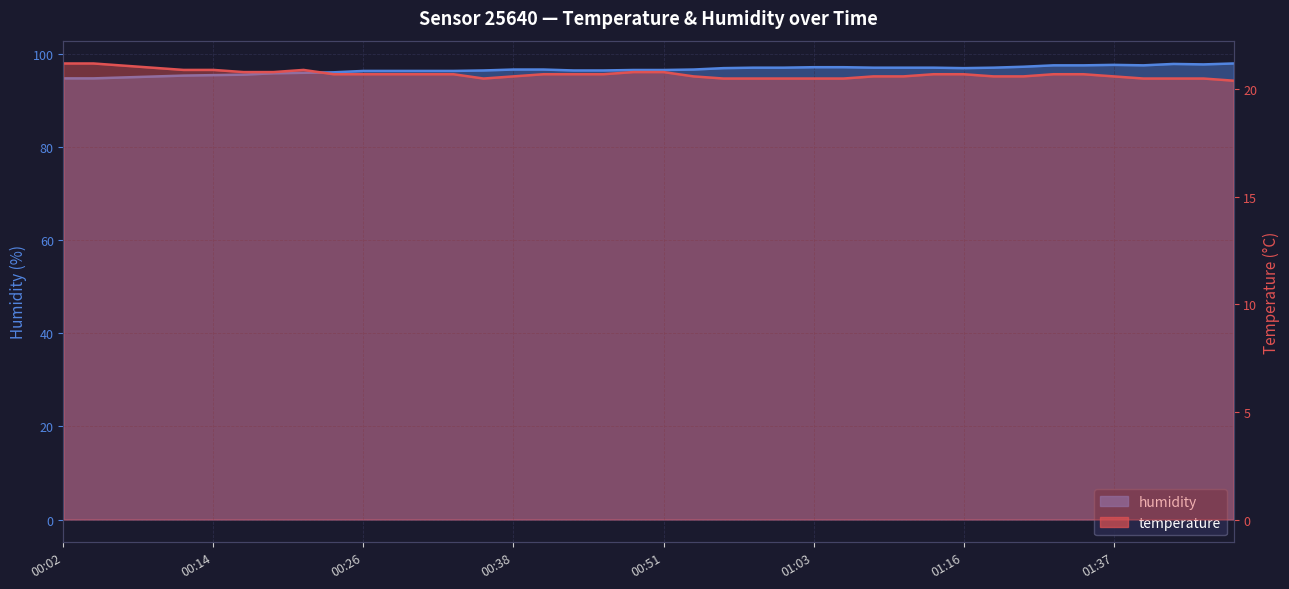

Reading left to right, what are all the values shown in this chart?

temperature: 00:02=21.2	00:04=21.2	00:07=21.1	00:09=21.0	00:12=20.9	00:14=20.9	00:16=20.8	00:19=20.8	00:21=20.9	00:24=20.7	00:26=20.7	00:29=20.7	00:31=20.7	00:34=20.7	00:36=20.5	00:38=20.6	00:41=20.7	00:43=20.7	00:46=20.7	00:48=20.8	00:51=20.8	00:53=20.6	00:56=20.5	00:58=20.5	01:00=20.5	01:03=20.5	01:05=20.5	01:08=20.6	01:11=20.6	01:14=20.7	01:16=20.7	01:19=20.6	01:25=20.6	01:32=20.7	01:34=20.7	01:37=20.6	01:39=20.5	01:42=20.5	01:44=20.5	01:47=20.4
humidity: 00:02=94.7	00:04=94.7	00:07=94.9	00:09=95.1	00:12=95.3	00:14=95.4	00:16=95.5	00:19=95.8	00:21=95.9	00:24=96.0	00:26=96.3	00:29=96.3	00:31=96.3	00:34=96.3	00:36=96.4	00:38=96.6	00:41=96.6	00:43=96.4	00:46=96.4	00:48=96.5	00:51=96.5	00:53=96.6	00:56=96.9	00:58=97.0	01:00=97.0	01:03=97.1	01:05=97.1	01:08=97.0	01:11=97.0	01:14=97.0	01:16=96.9	01:19=97.0	01:25=97.2	01:32=97.5	01:34=97.5	01:37=97.6	01:39=97.5	01:42=97.8	01:44=97.7	01:47=97.9